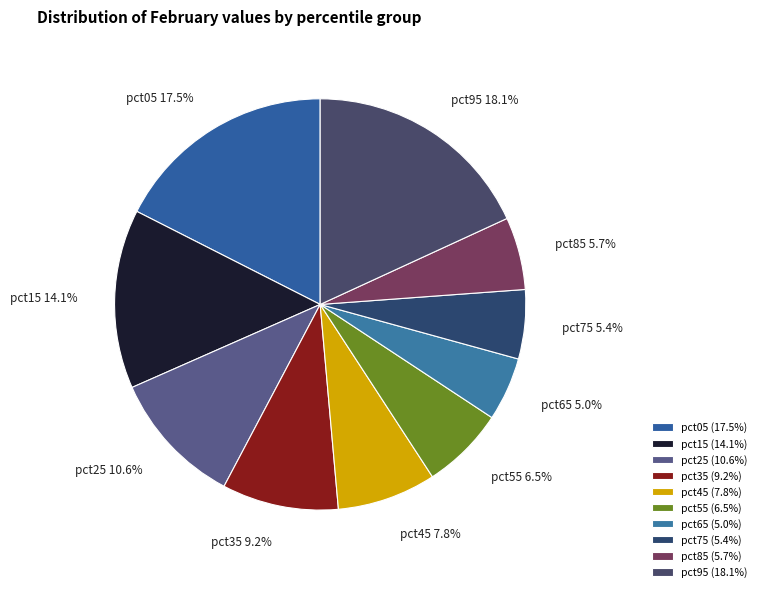

What percentage is NOT represented by pct45?

92.2%